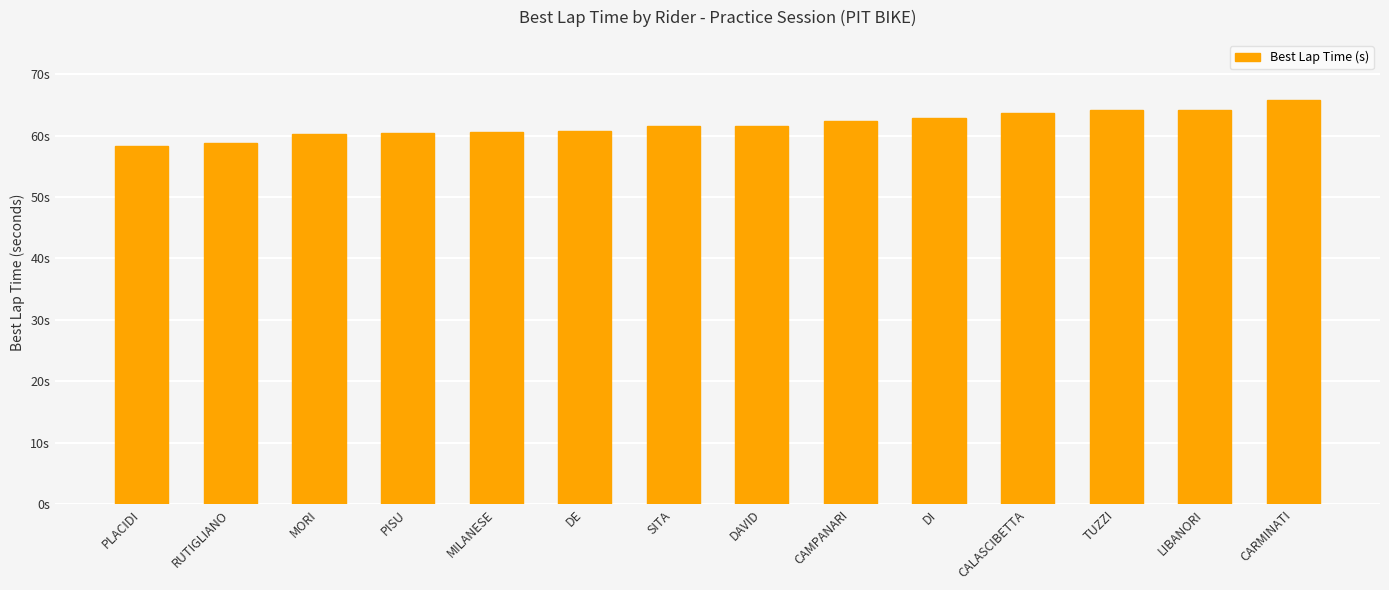

What is the average value?

61.8